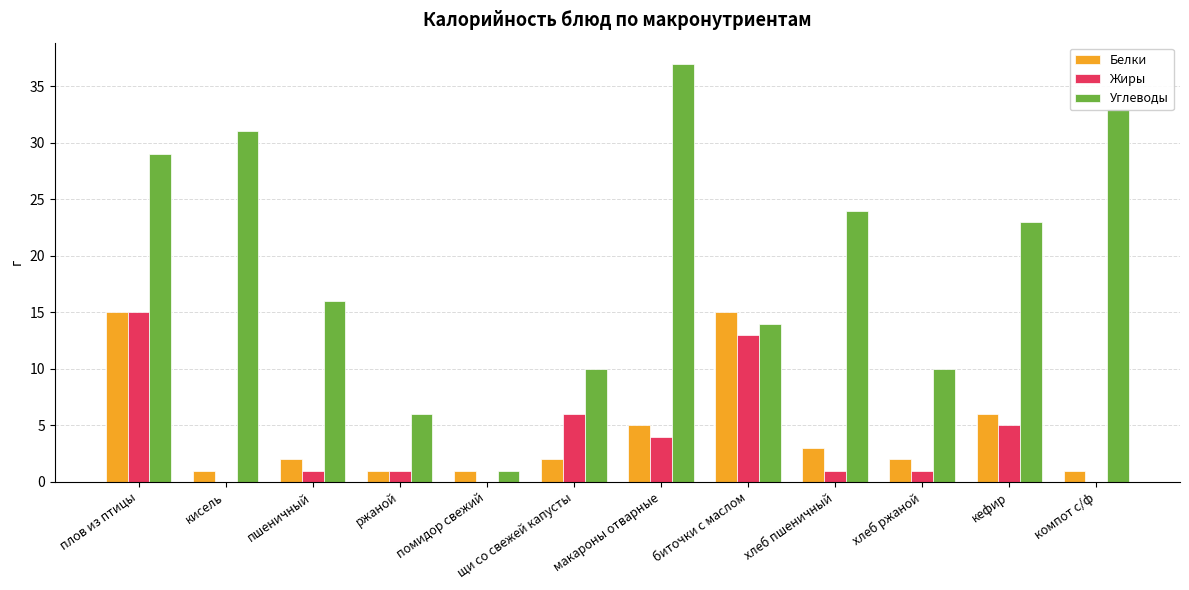

What is the sum of the Жиры values at ржаной and кефир?

6